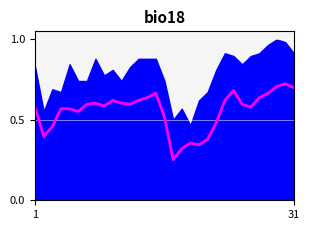

How many lines are shown in the chart?

2